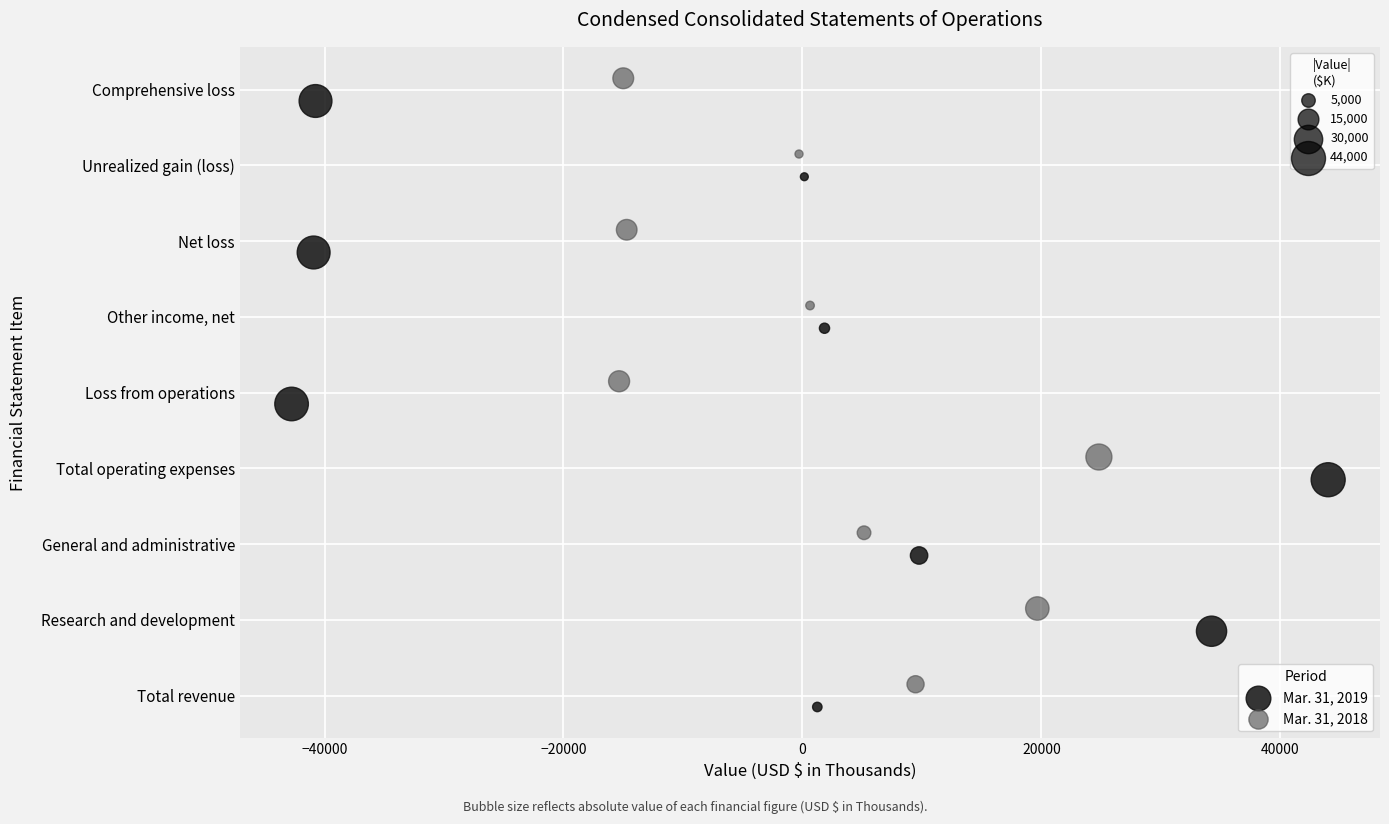

What are all the series names shown in the legend?

Mar. 31, 2019, Mar. 31, 2018